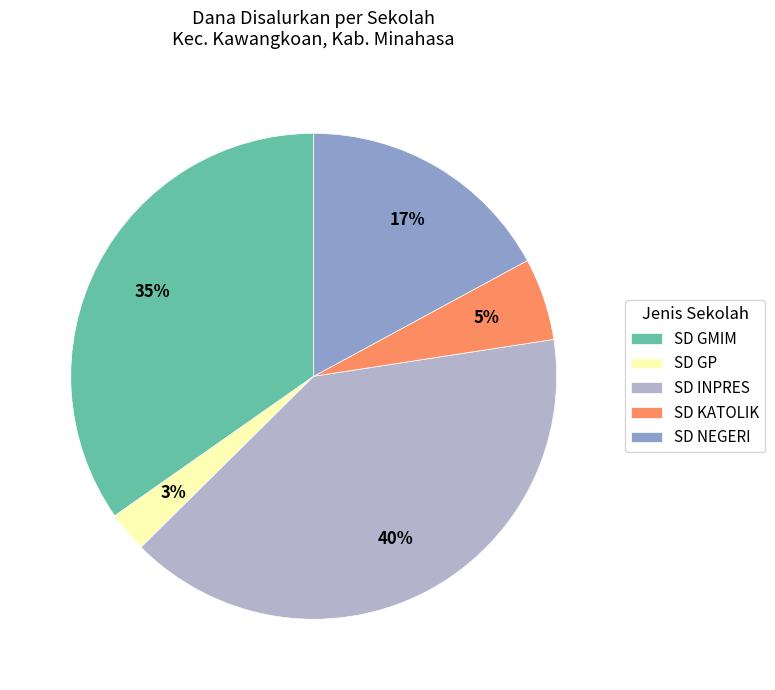

Rank the categories by value from lowest to highest.

SD GP, SD KATOLIK, SD NEGERI, SD GMIM, SD INPRES